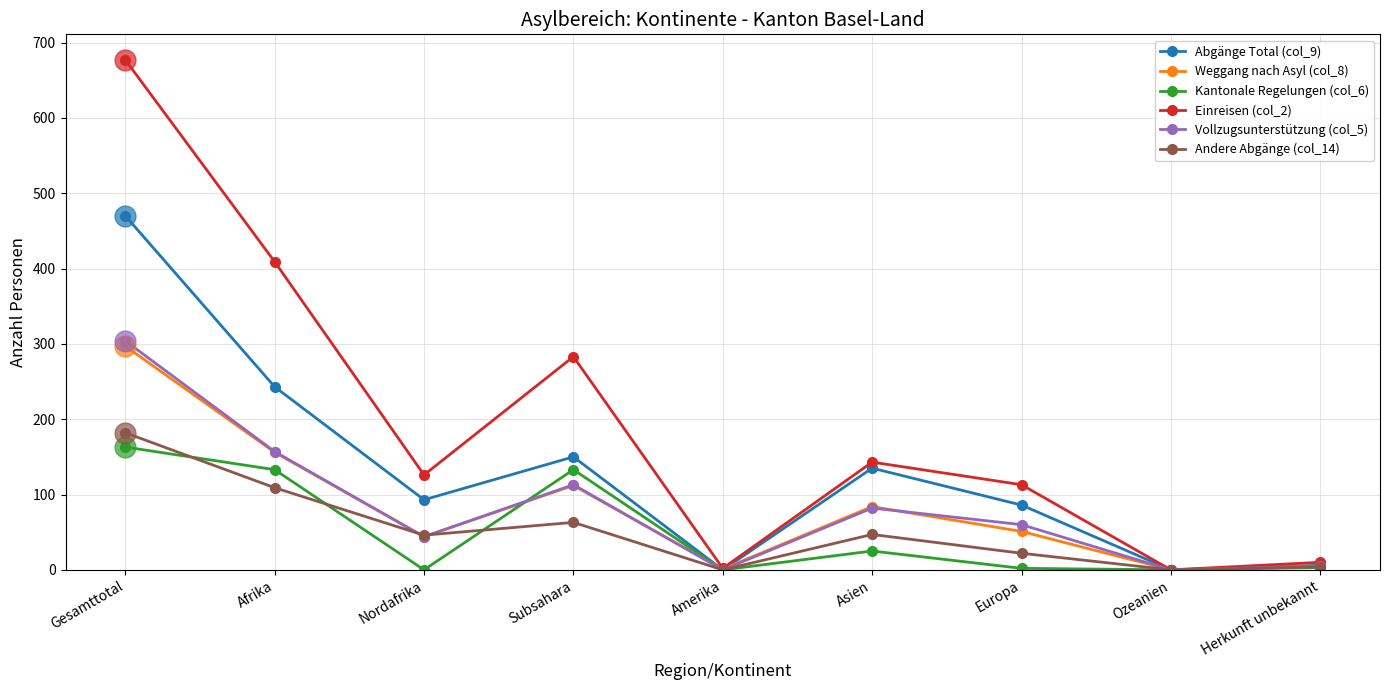

How many series are shown in this chart?

6